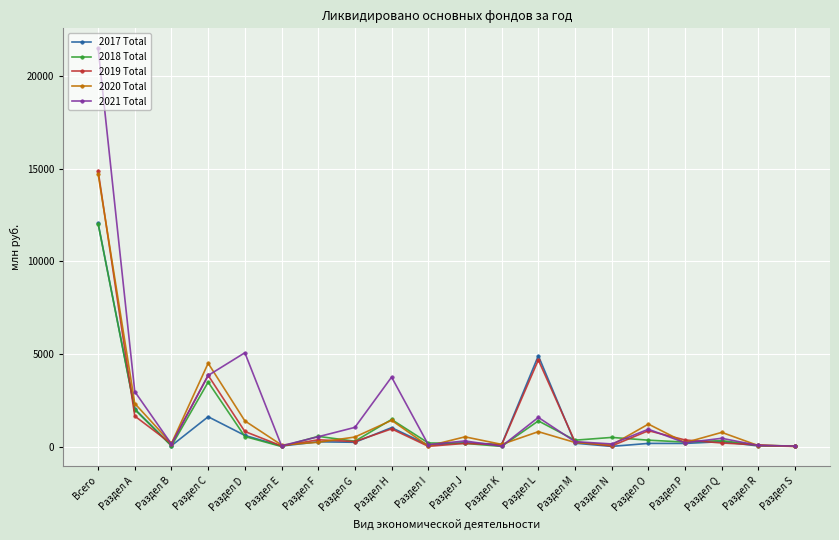

At which category does 2021 Total reach its first local valley?

Раздел B